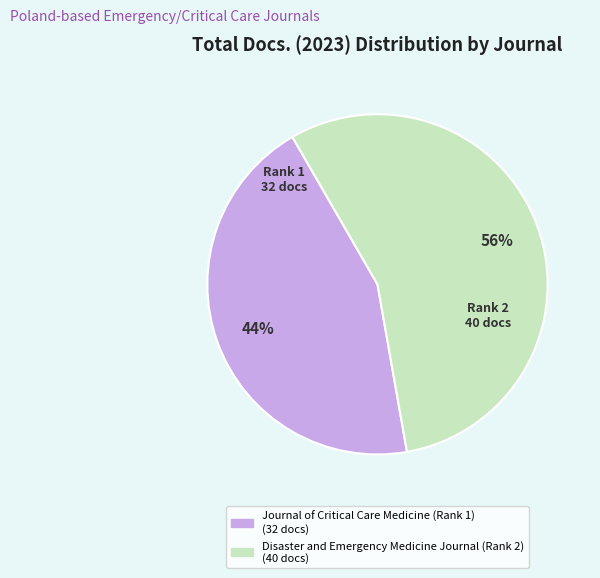

What is the largest slice in the pie chart?

Disaster and Emergency Medicine Journal (Rank 2)